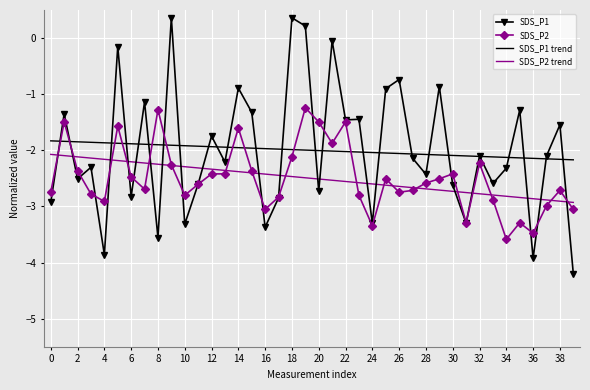

What is the greatest value displayed?

0.4